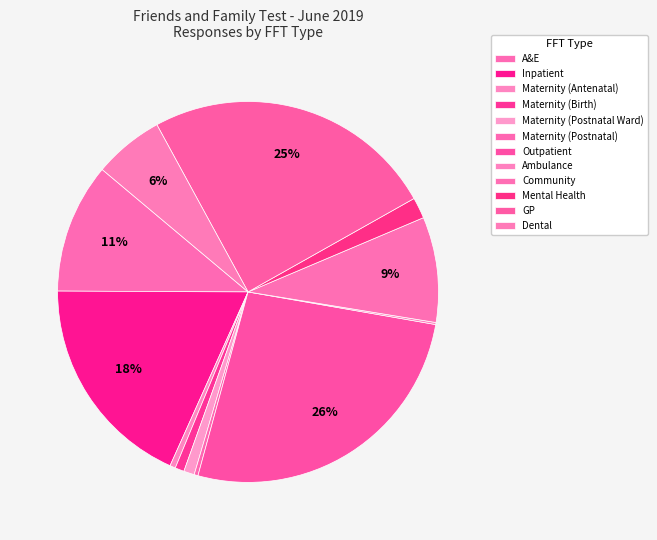

Is it true that Community is 17% of the pie?

False